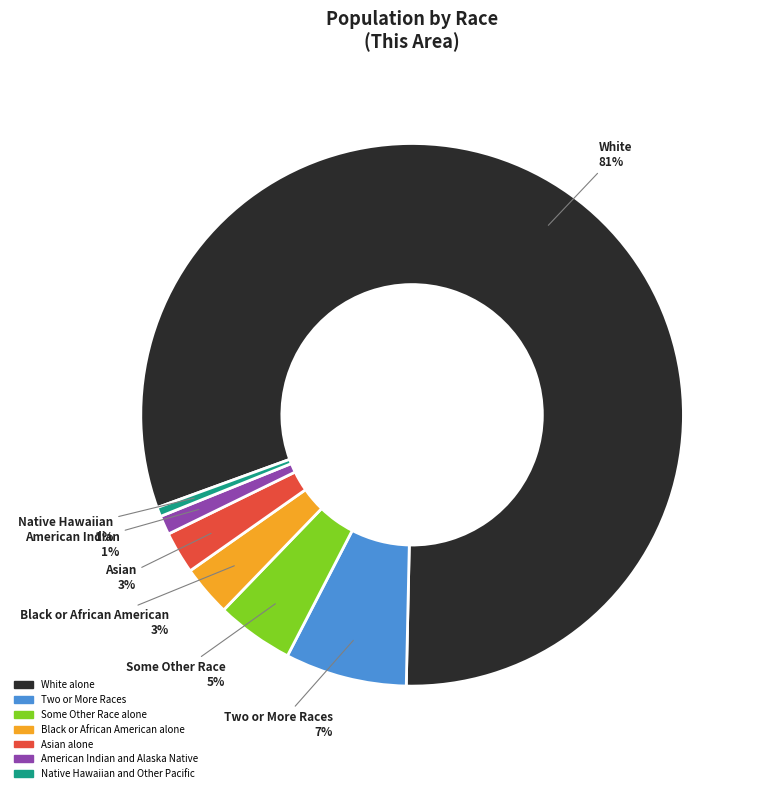

Does any single category account for the majority?

Yes